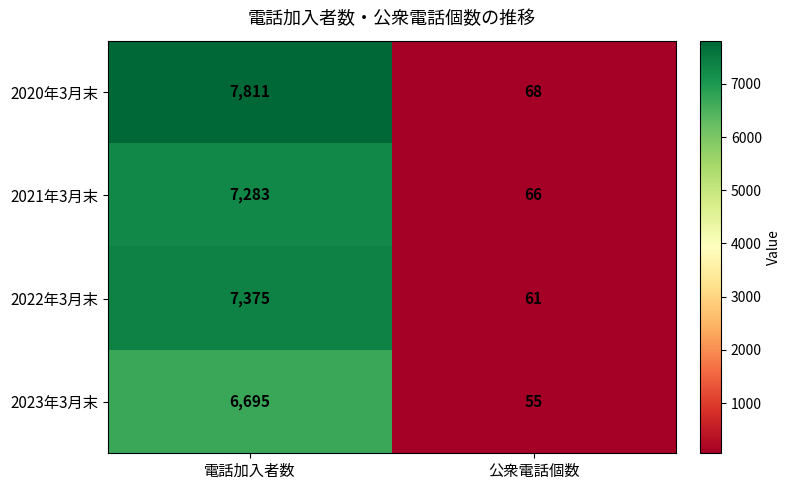

Reading right to left, list all the values displayed in this chart.

2020年3月末: 公衆電話個数=68	電話加入者数=7811
2021年3月末: 公衆電話個数=66	電話加入者数=7283
2022年3月末: 公衆電話個数=61	電話加入者数=7375
2023年3月末: 公衆電話個数=55	電話加入者数=6695